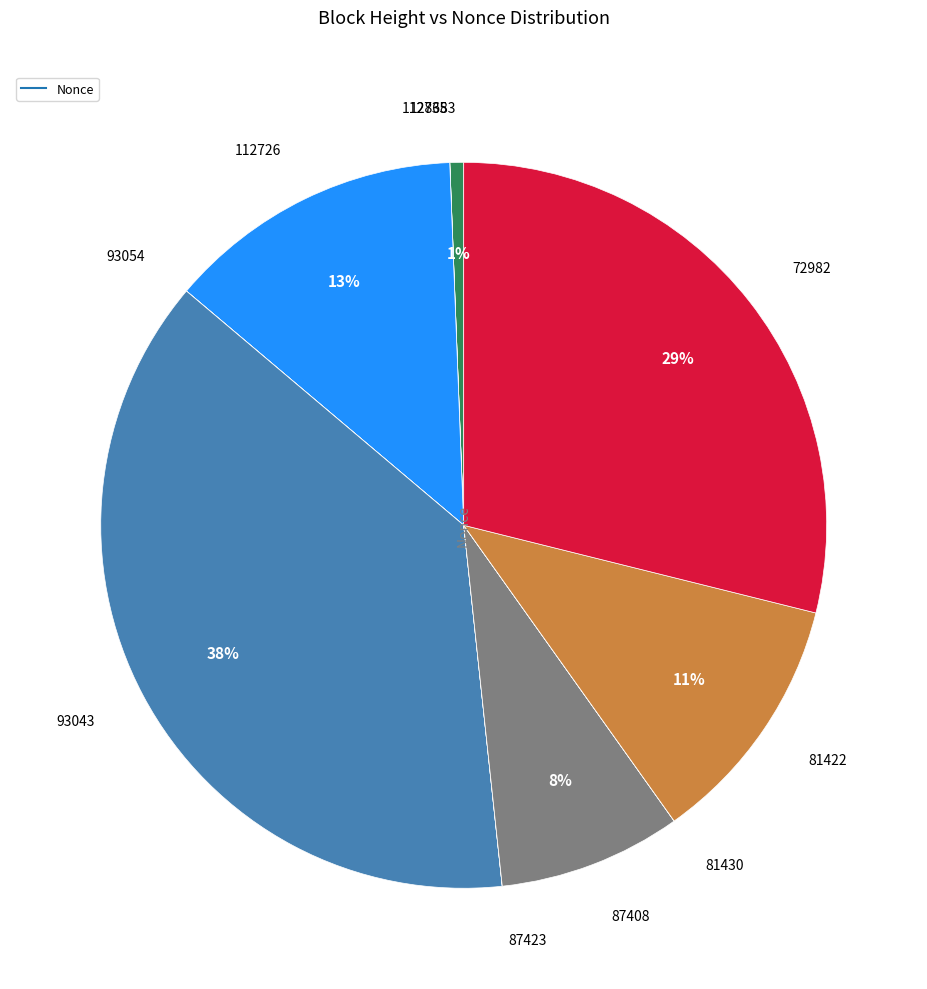

To the nearest percent, what is the average slice percentage?

10%